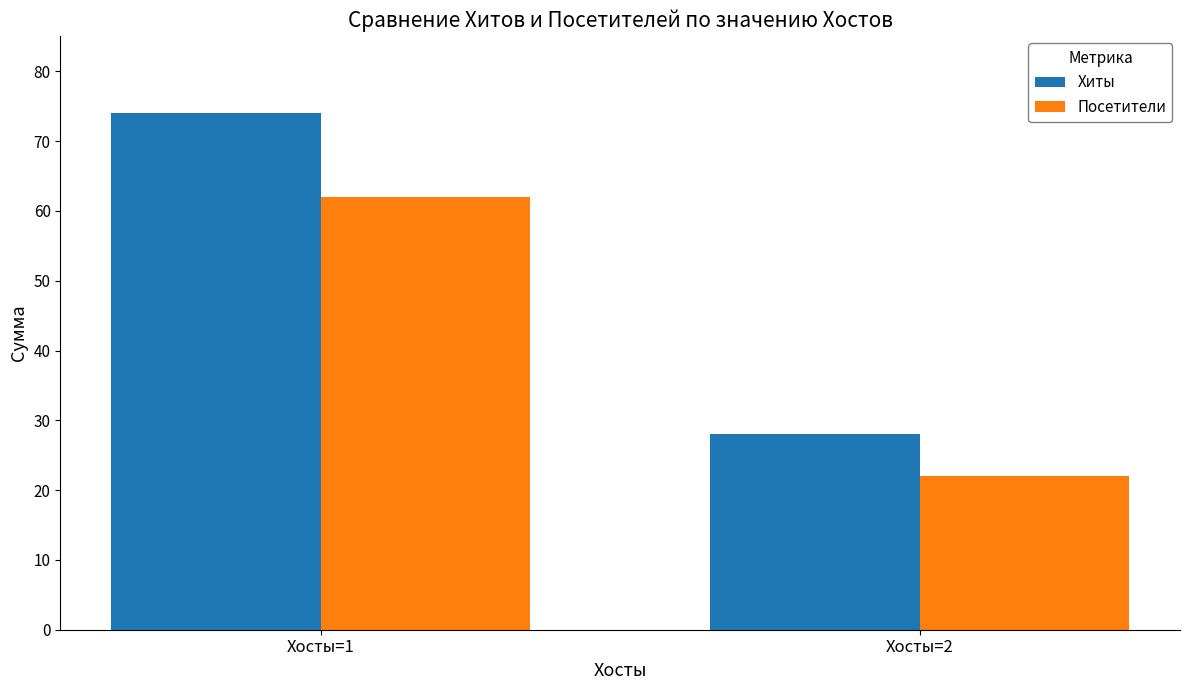

Reading right to left, transcribe all the data shown in this chart.

Хиты: 28	74
Посетители: 22	62